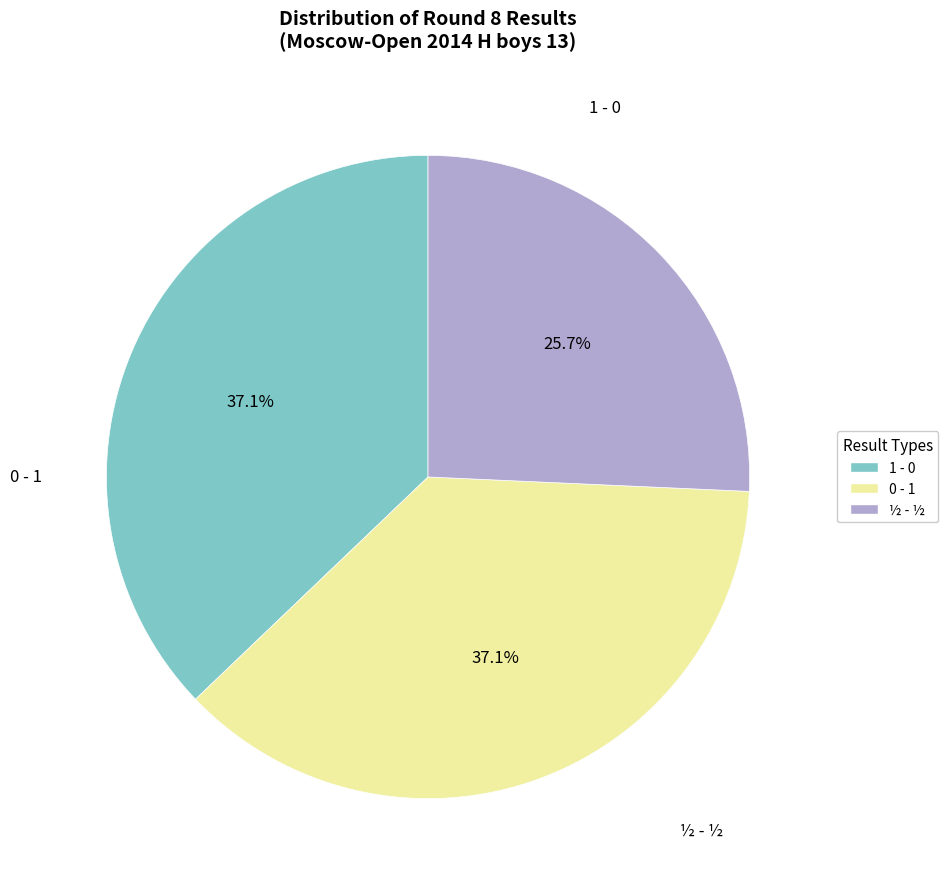

Which slice is the smallest?

½ - ½